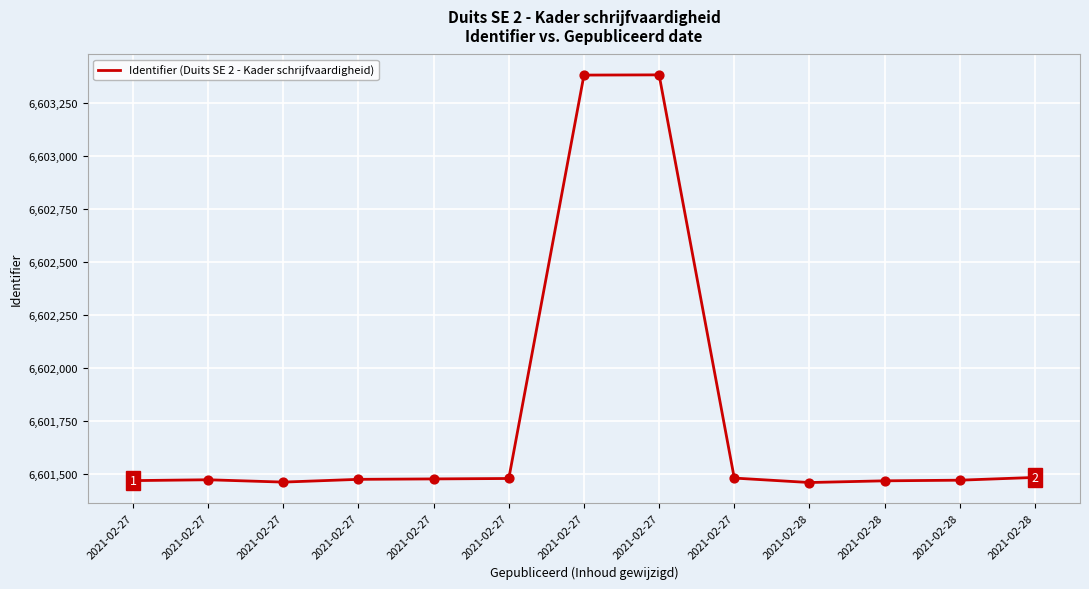

Is this an area chart (filled region under the line)?

No